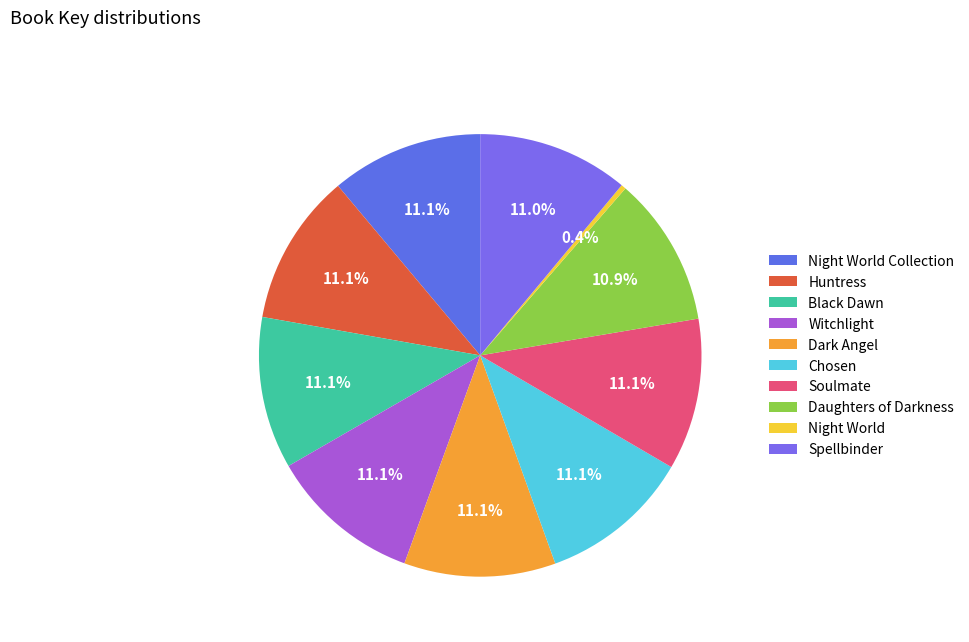

To the nearest percent, what is the average slice percentage?

10%